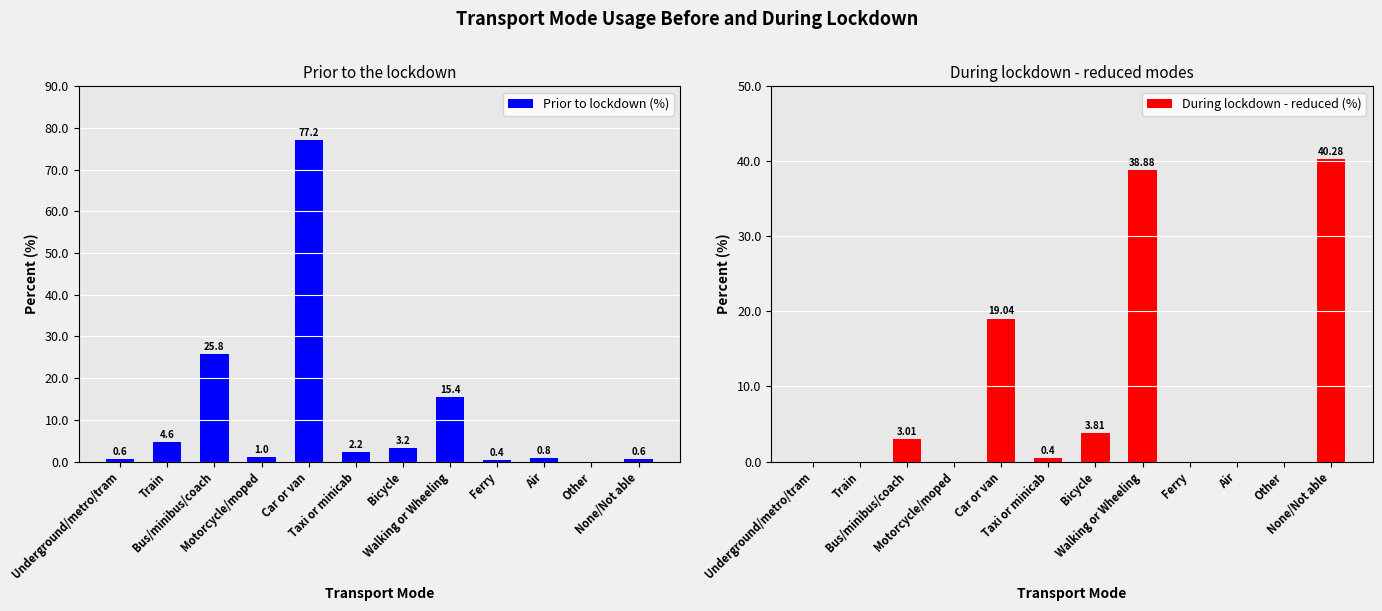

How many bars are there in total?

24